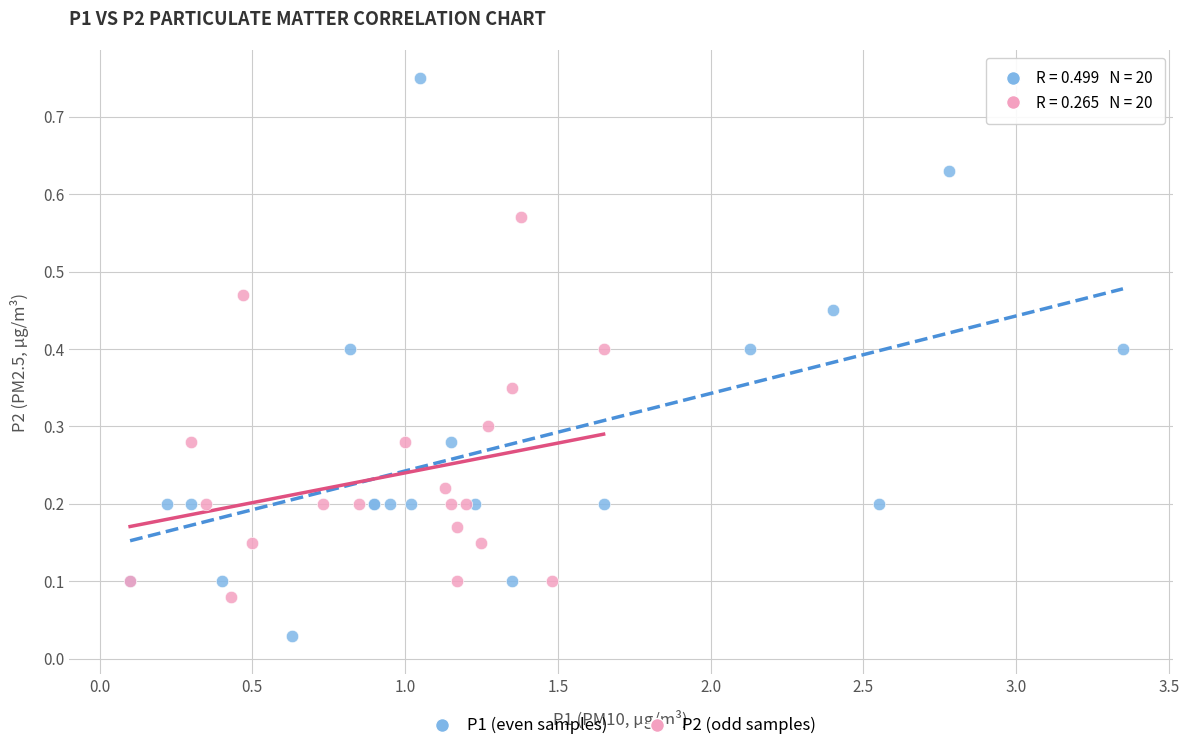

Which series contains the lowest Y value?

P1 (even samples)